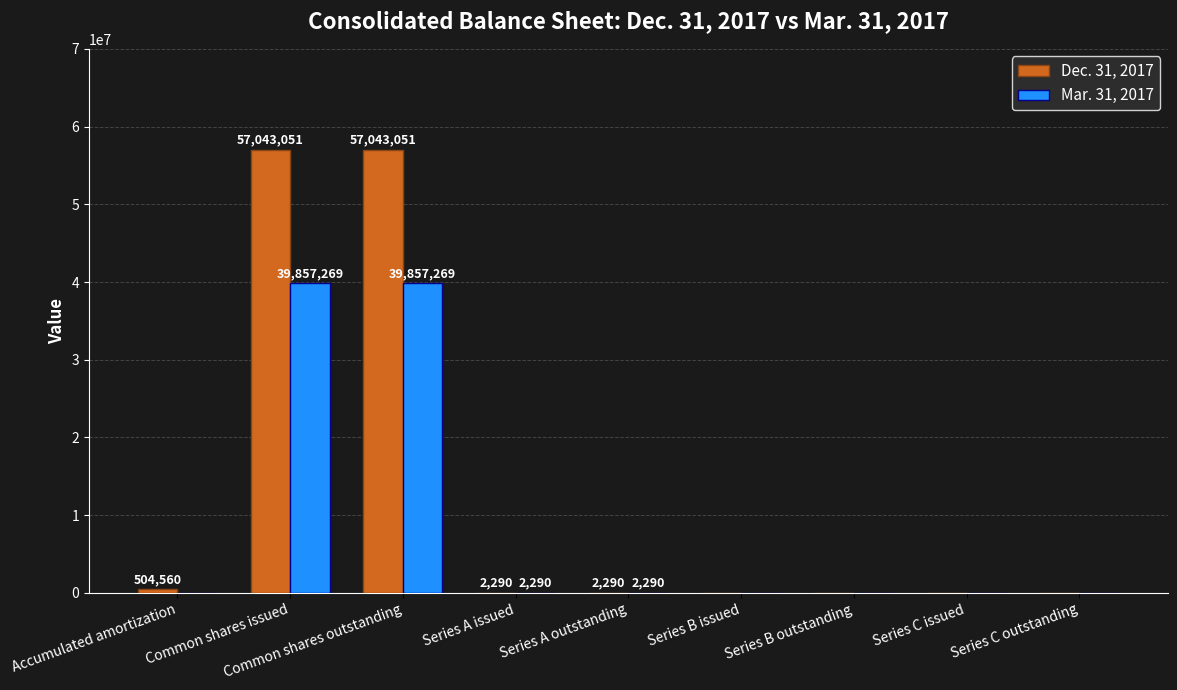

True or false: Dec. 31, 2017 has a value of 2290 at Series A outstanding.

True